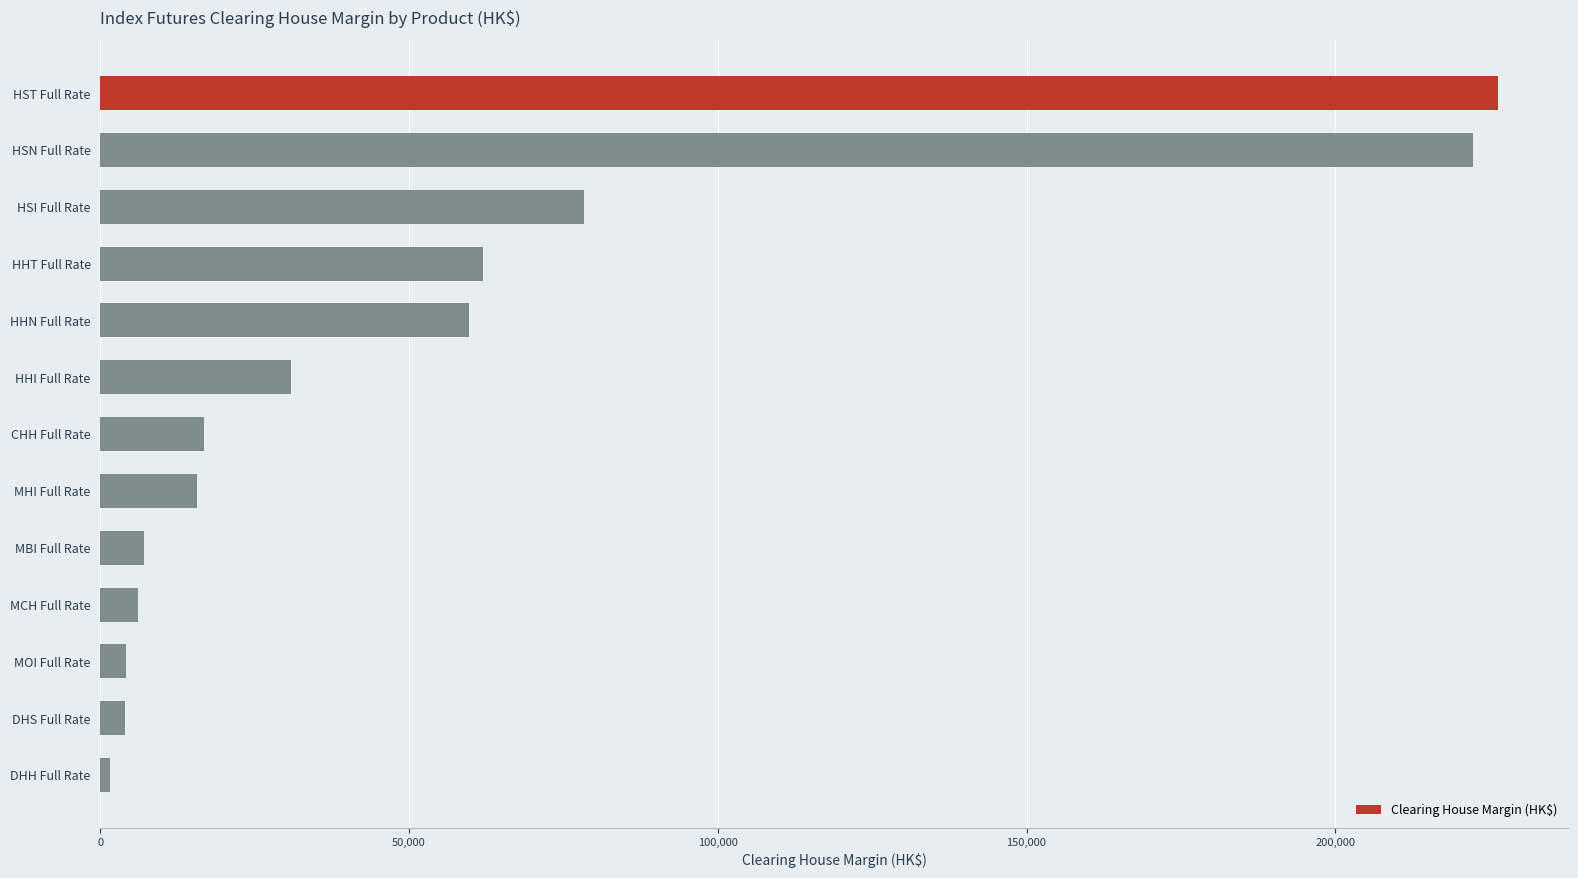

What is the sum of all values?

734960